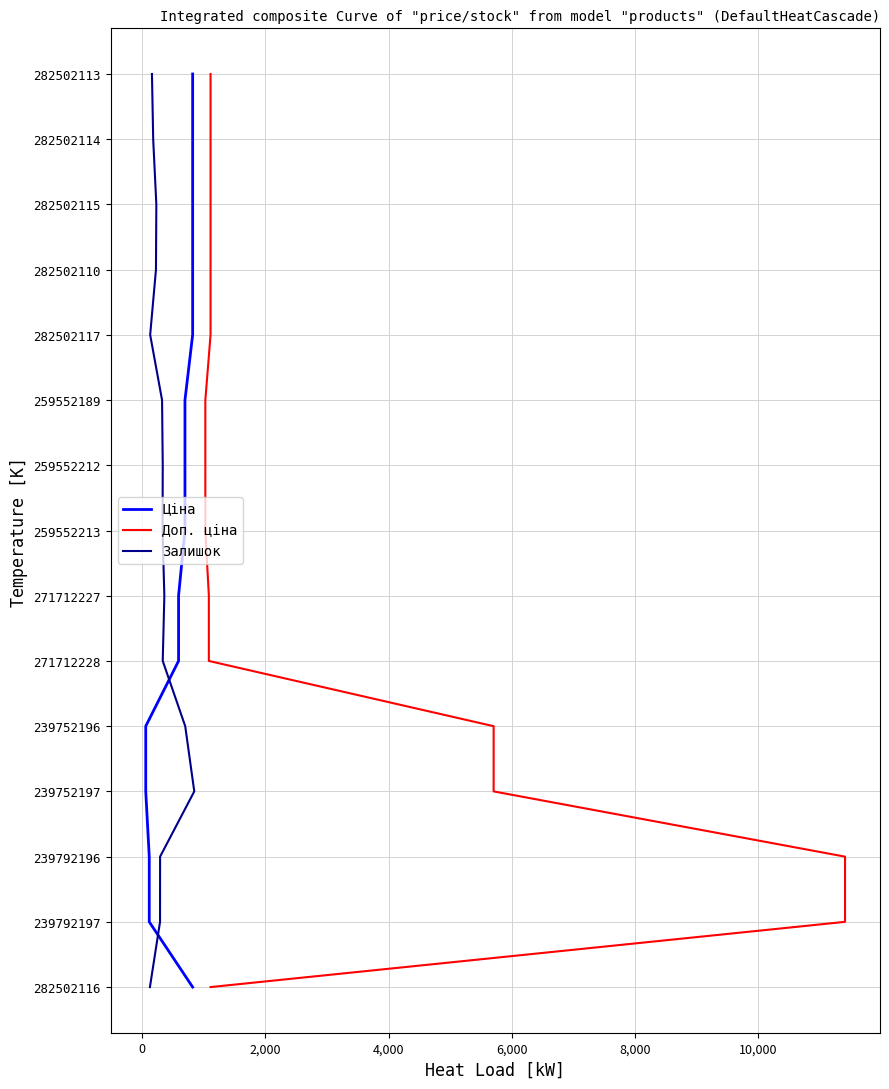

True or false: Доп. ціна and Ціна intersect in this chart.

False